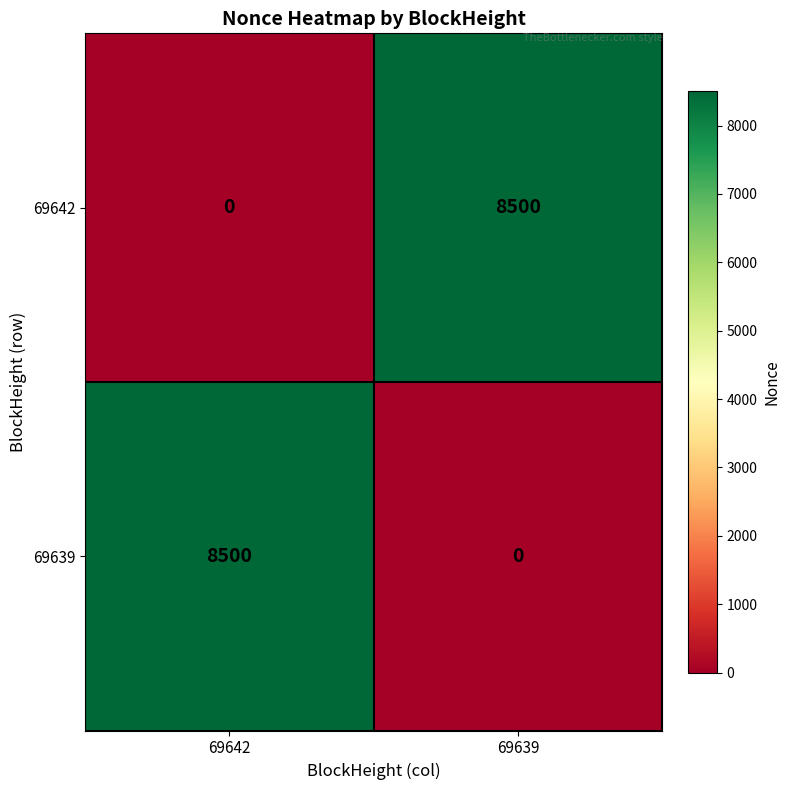

Reading left to right, list all the values displayed in this chart.

69642: 0	8500
69639: 8500	0